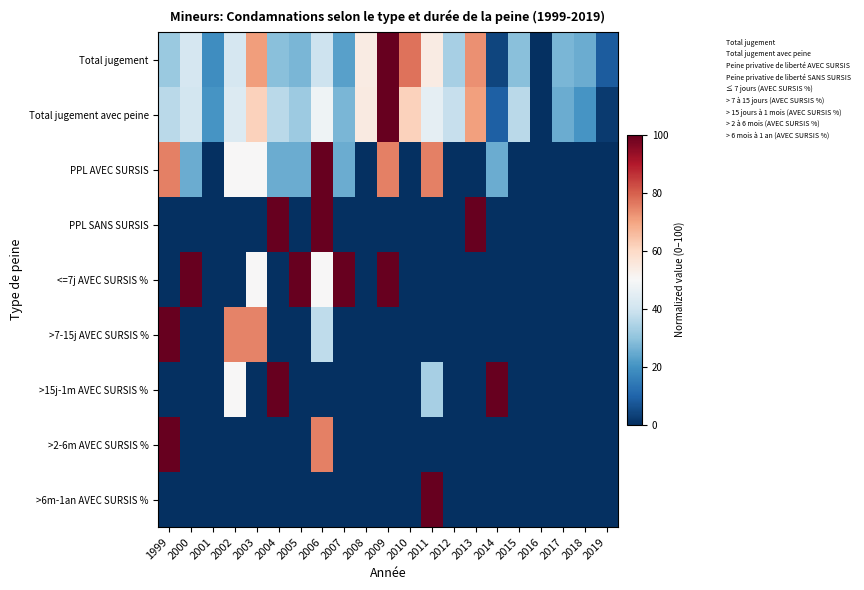

At how many categories does at least one series exceed 72?

13